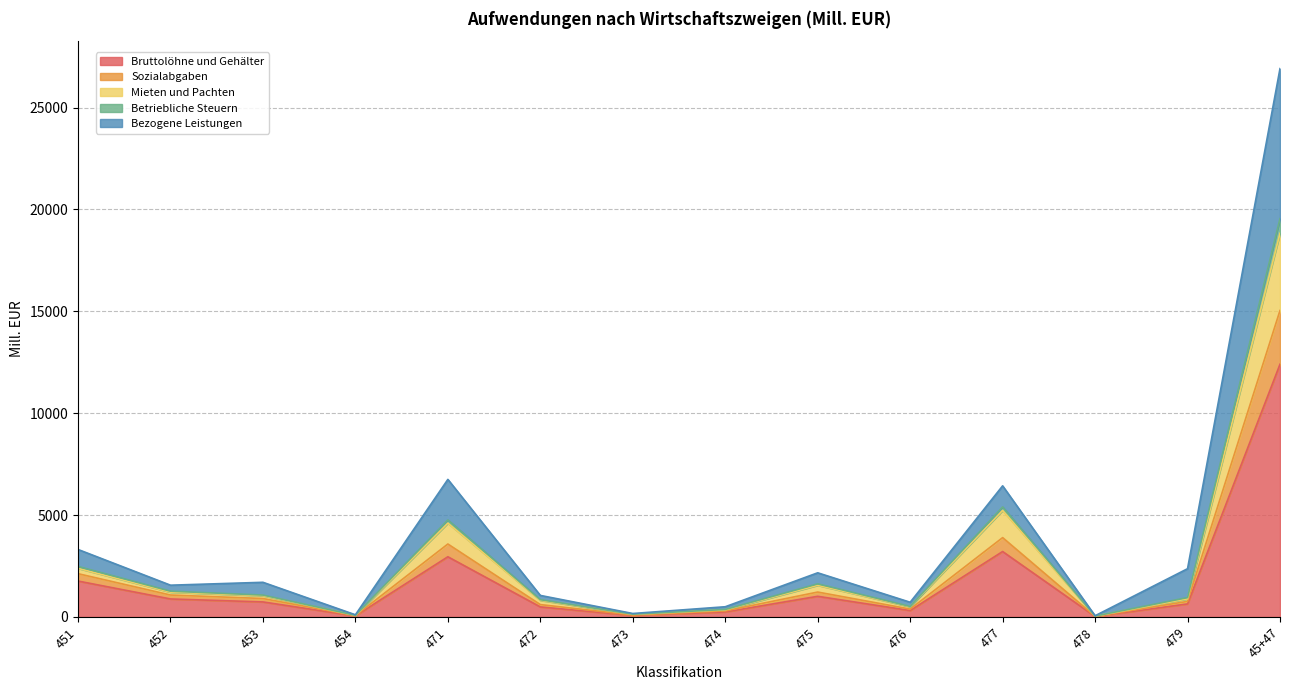

At which category is the sum across all series the highest?

45+47